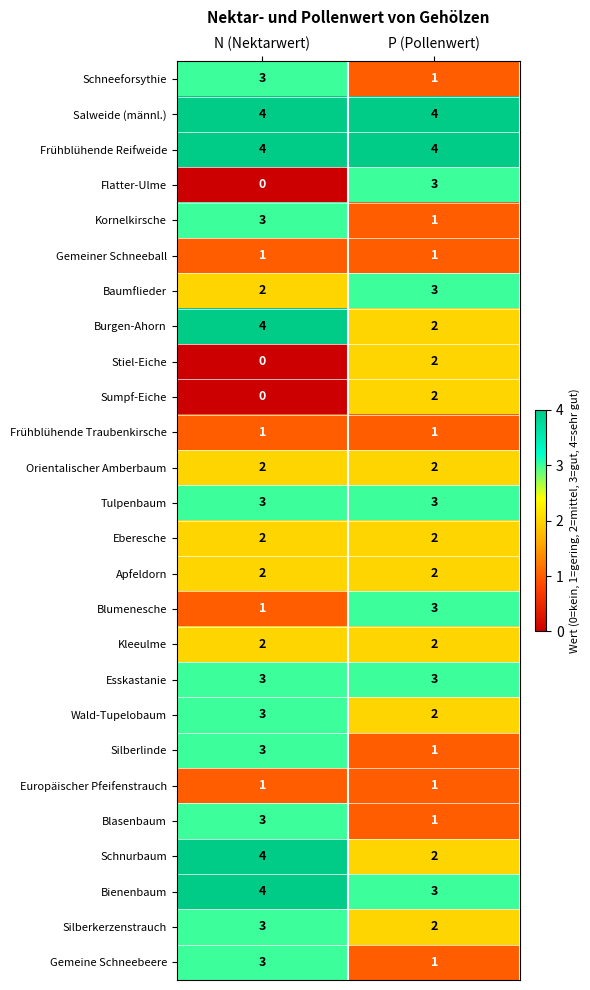

What is the sum of all Schneeforsythie values?

4